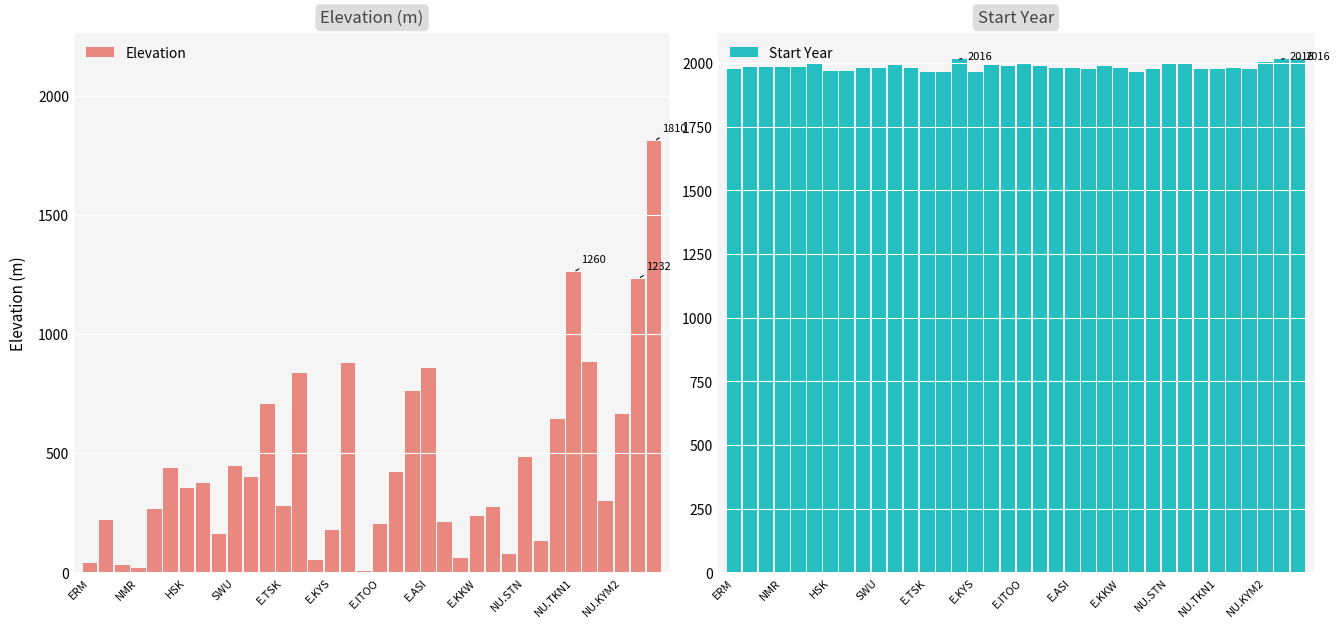

Which series changed the most between 25 and 32?

Elevation